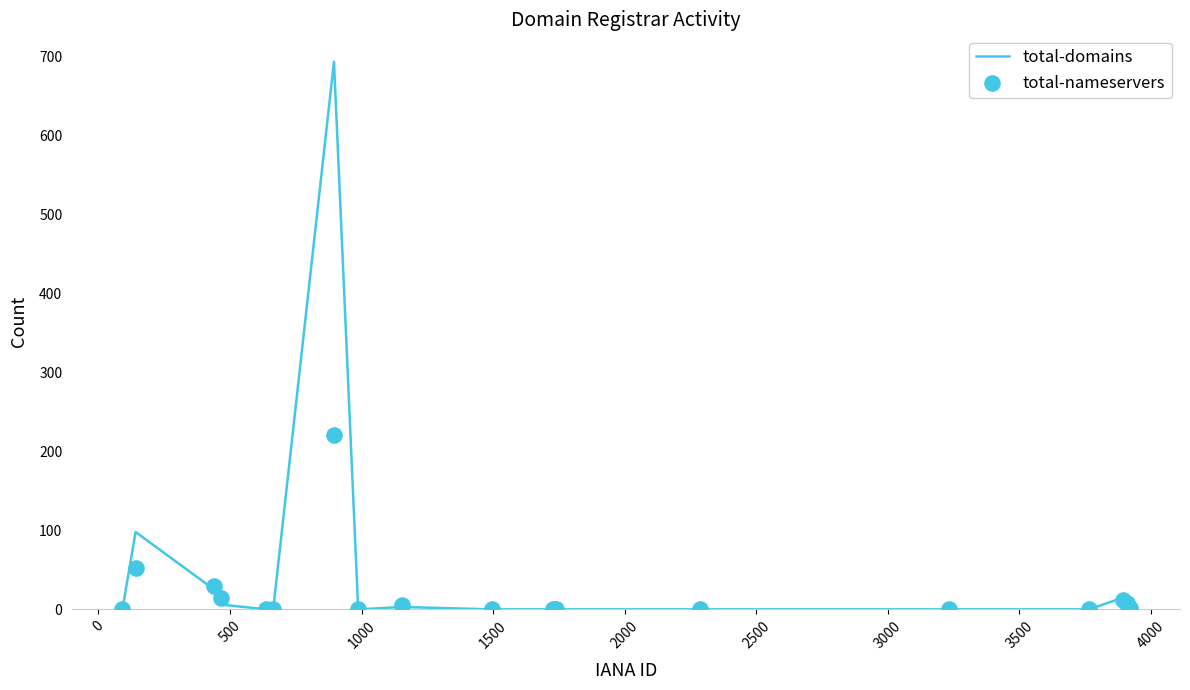

What is the highest value of the total-domains series?

694